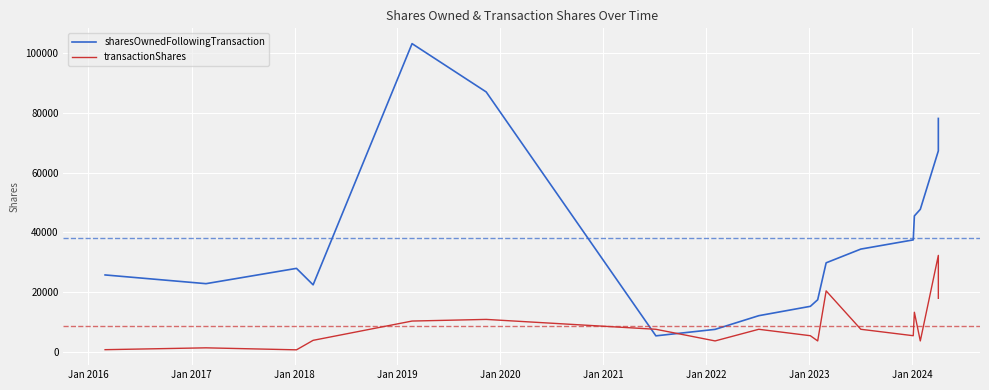

Does the chart display data point markers on the line(s)?

No